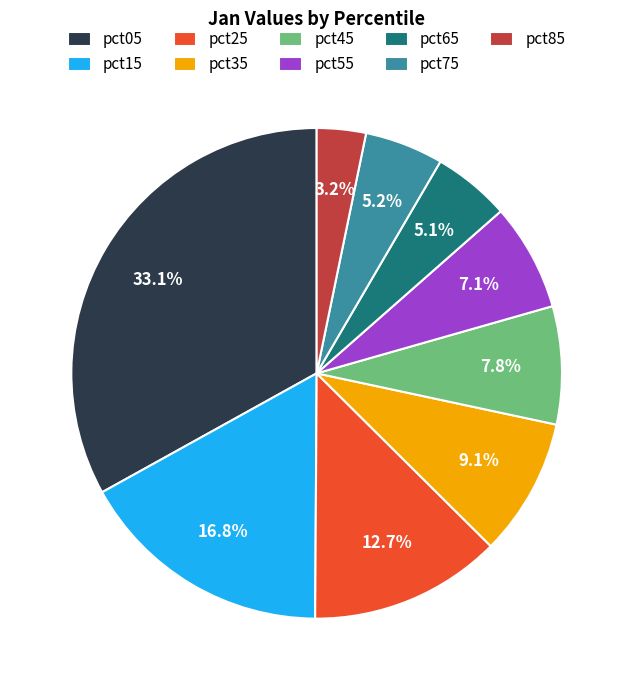

To the nearest percent, what percentage of the pie is pct55?

7%